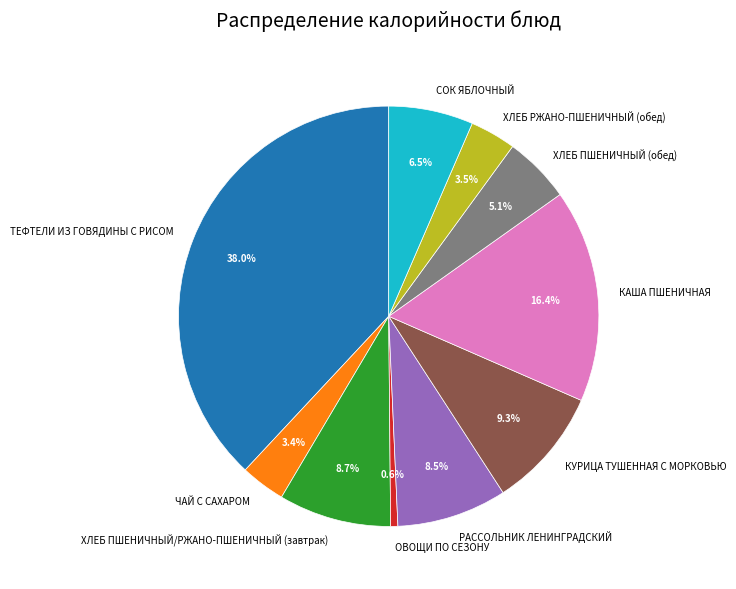

Do ОВОЩИ ПО СЕЗОНУ and КУРИЦА ТУШЕННАЯ С МОРКОВЬЮ together represent more than half of the pie?

No